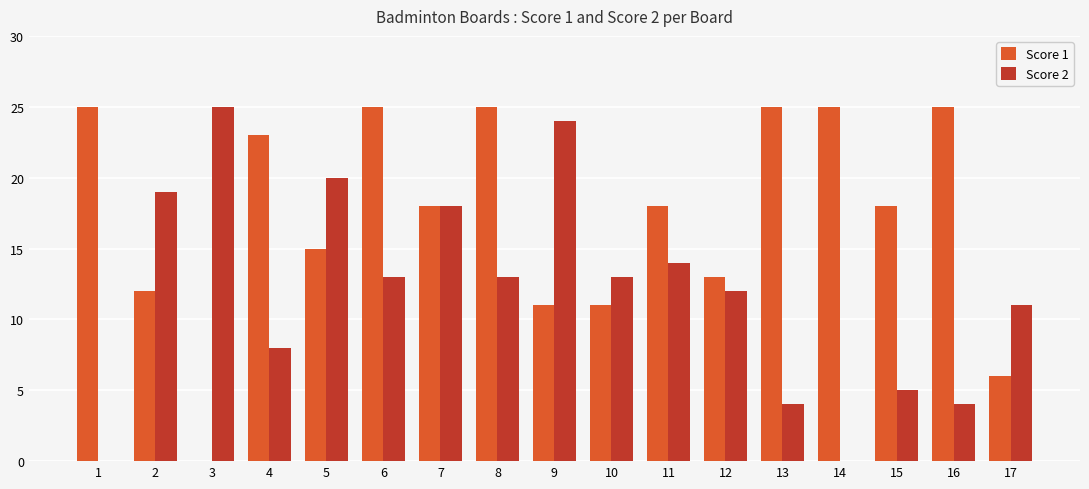

What are all the series names shown in the legend?

Score 1, Score 2